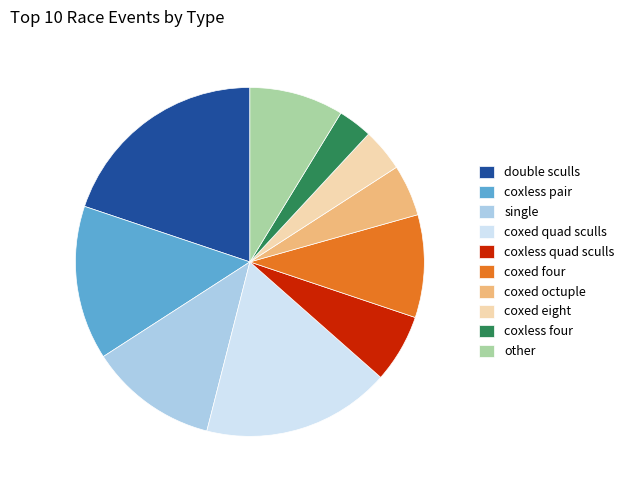

Is it true that double sculls is 9% of the pie?

False